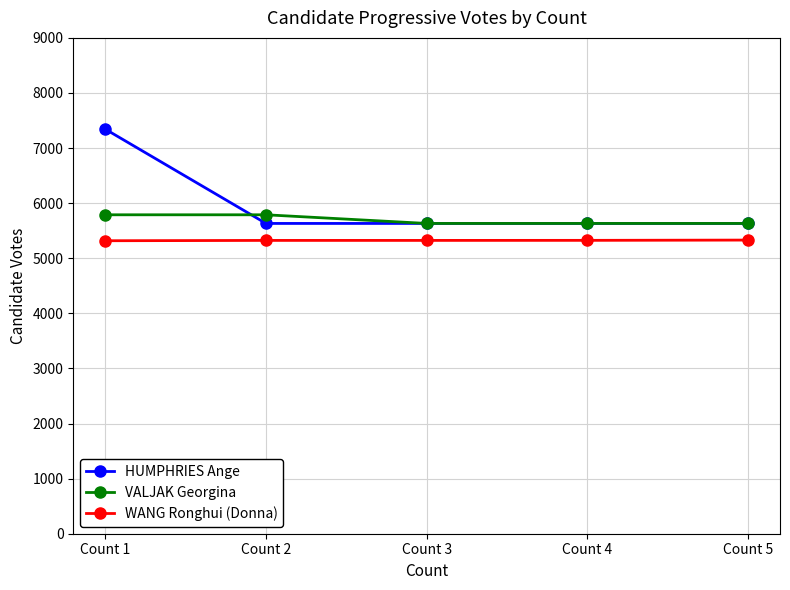

True or false: WANG Ronghui (Donna) has more than 2 points higher than both neighbors.

False